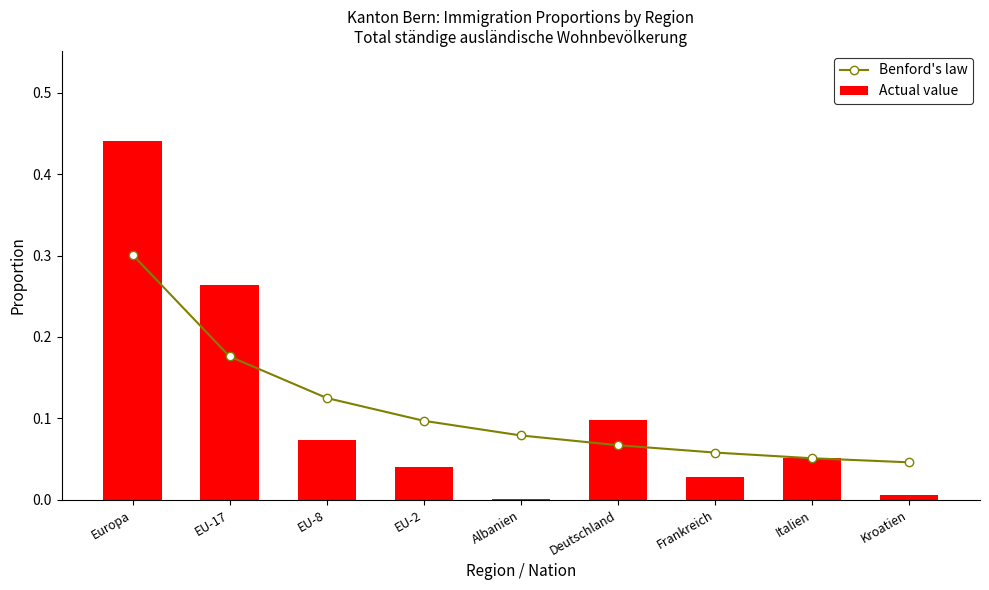

How many groups of bars are there?

9